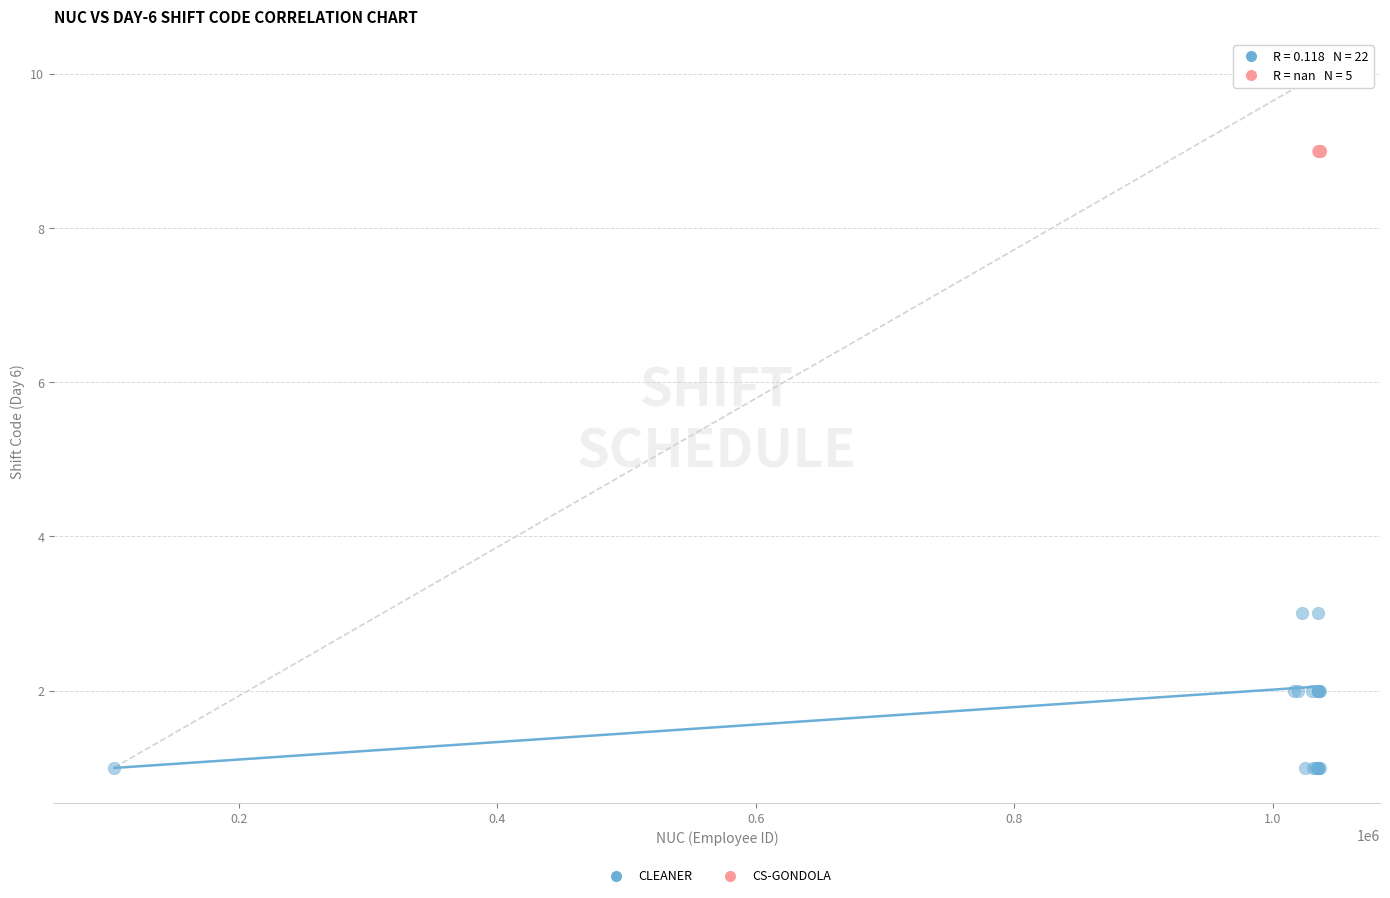

Which series contains the highest Y value?

CLEANER